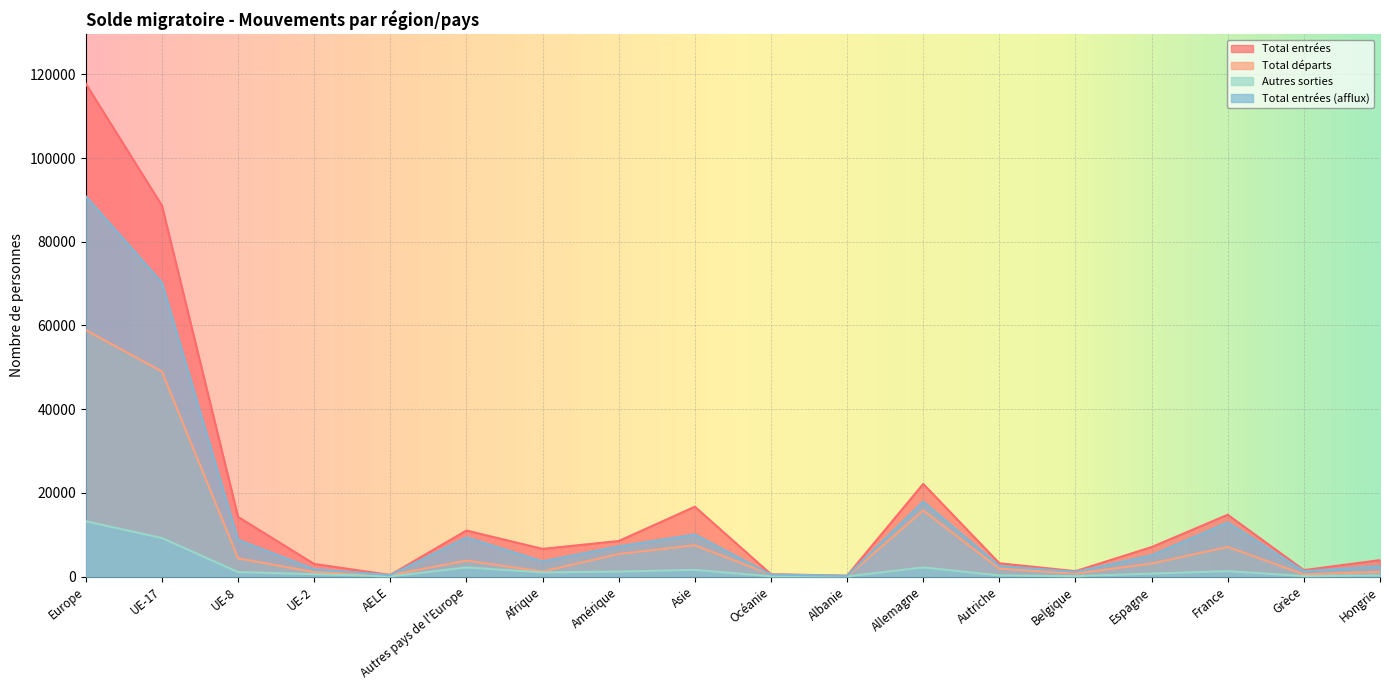

Reading left to right, list all the values displayed in this chart.

Total entrées: Europe=117789	UE-17=88675	UE-8=14253	UE-2=3005	AELE=375	Autres pays de l'Europe=10996	Afrique=6600	Amérique=8486	Asie=16680	Océanie=556	Albanie=201	Allemagne=22137	Autriche=3168	Belgique=1288	Espagne=7042	France=14767	Grèce=1530	Hongrie=3920
Total départs: Europe=58911	UE-17=49012	UE-8=4360	UE-2=1044	AELE=328	Autres pays de l'Europe=3800	Afrique=1200	Amérique=5389	Asie=7469	Océanie=464	Albanie=29	Allemagne=15775	Autriche=1855	Belgique=708	Espagne=3099	France=7088	Grèce=519	Hongrie=1124
Autres sorties: Europe=13202	UE-17=9202	UE-8=1065	UE-2=568	AELE=32	Autres pays de l'Europe=2173	Afrique=986	Amérique=1180	Asie=1585	Océanie=55	Albanie=27	Allemagne=2175	Autriche=266	Belgique=91	Espagne=697	France=1286	Grèce=112	Hongrie=281
Total entrées (afflux): Europe=90886	UE-17=70253	UE-8=8762	UE-2=1761	AELE=328	Autres pays de l'Europe=9364	Afrique=3633	Amérique=7220	Asie=10044	Océanie=466	Albanie=181	Allemagne=17906	Autriche=2535	Belgique=1109	Espagne=5081	France=12911	Grèce=1272	Hongrie=2430